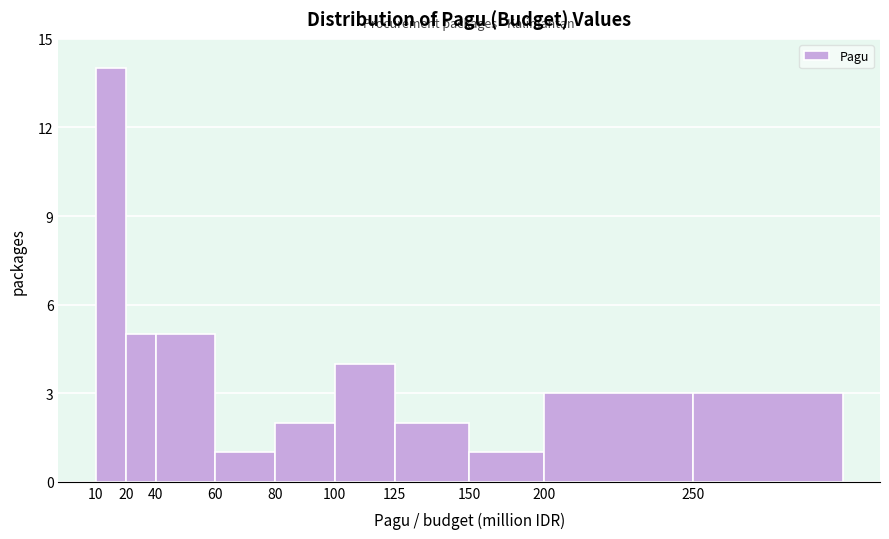

Reading right to left, extract all data points from this chart.

3	3	1	2	4	2	1	5	5	14